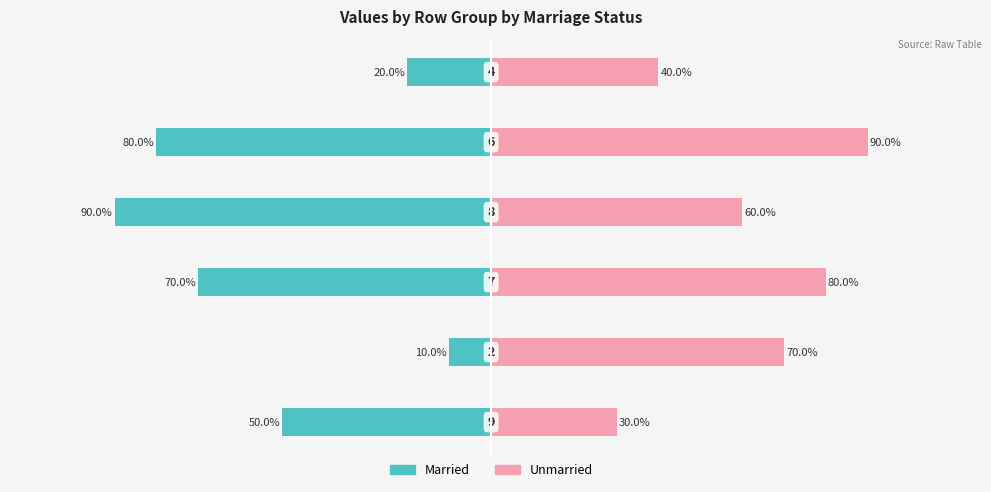

What is the maximum value shown in the chart?

90